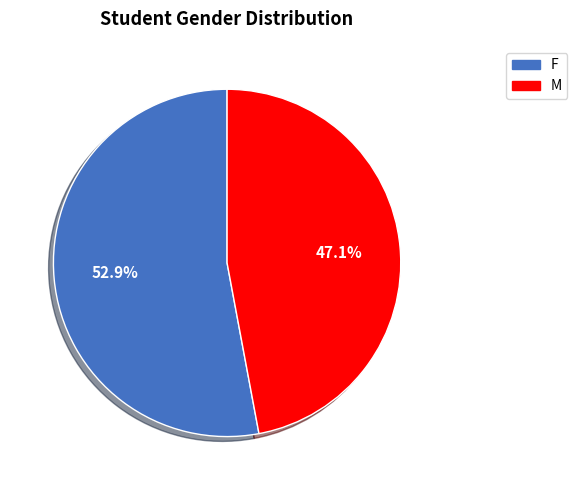

How many segments does this pie chart have?

2